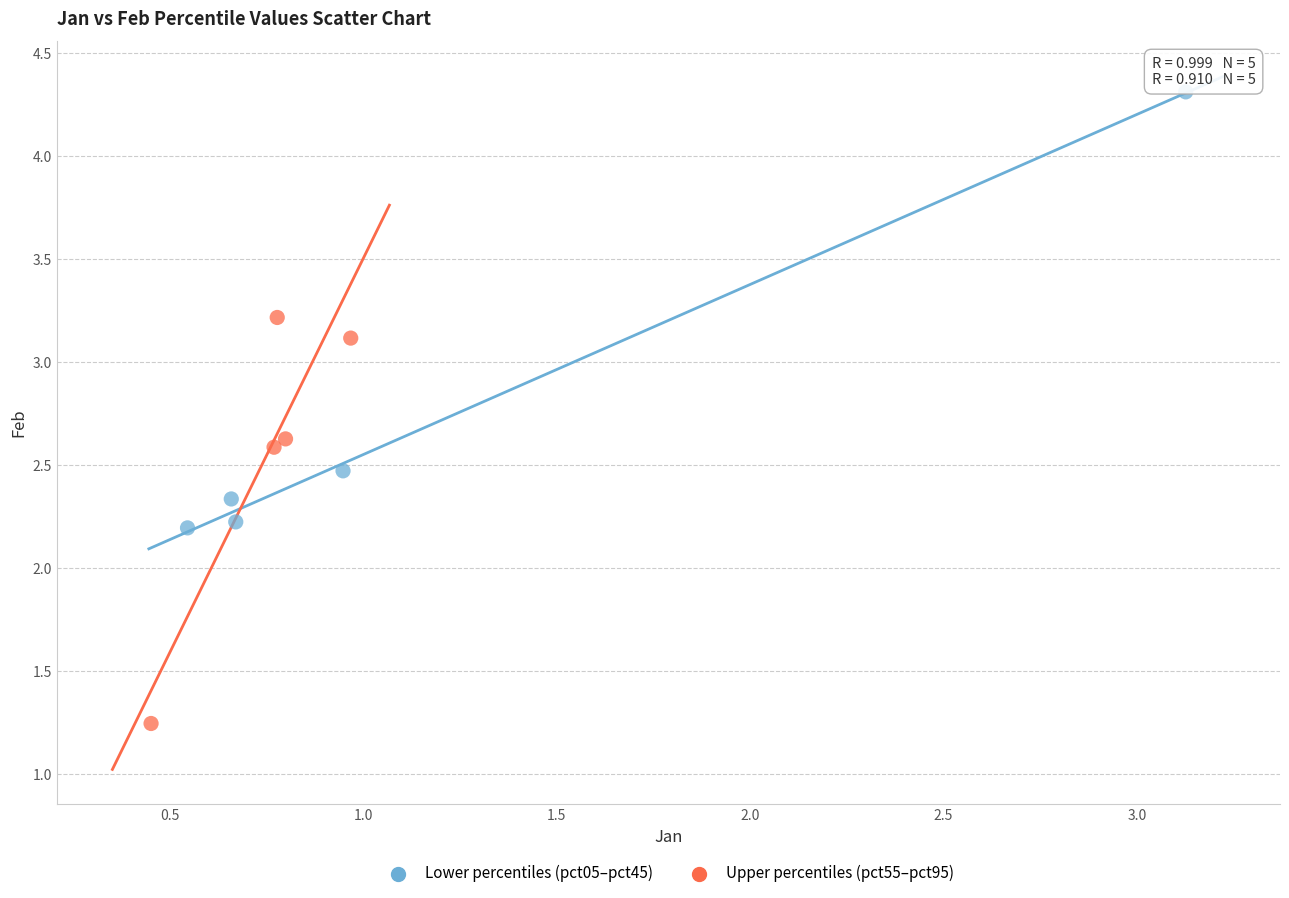

Which series contains the lowest Y value?

Upper percentiles (pct55–pct95)